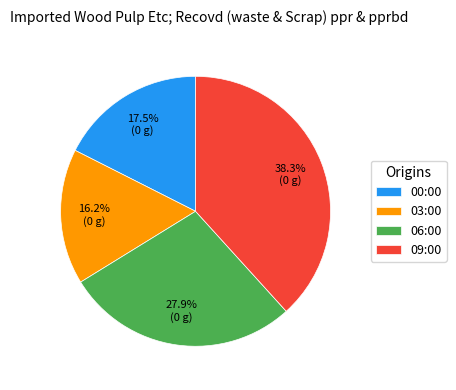

Does 09:00 account for over 50% of the chart?

No